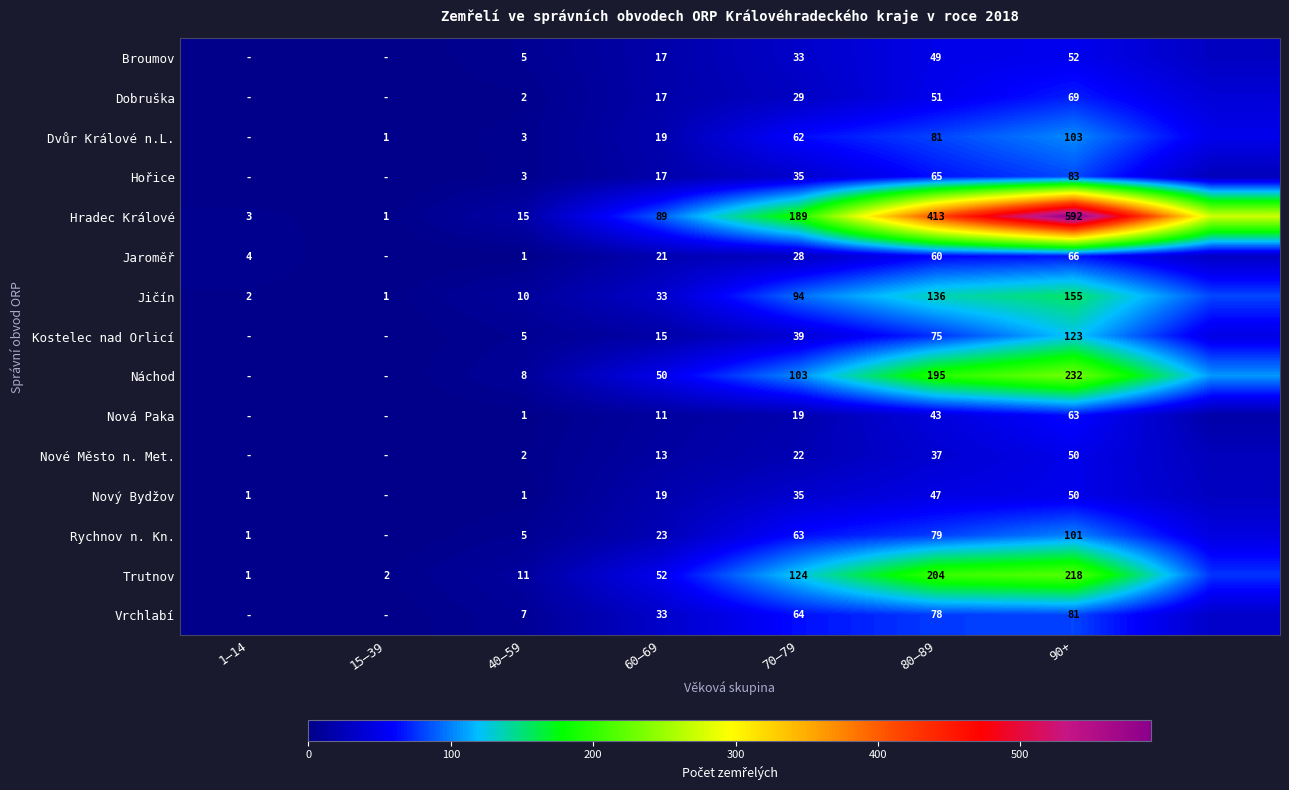

What is the total value across all series at 40–59?

79